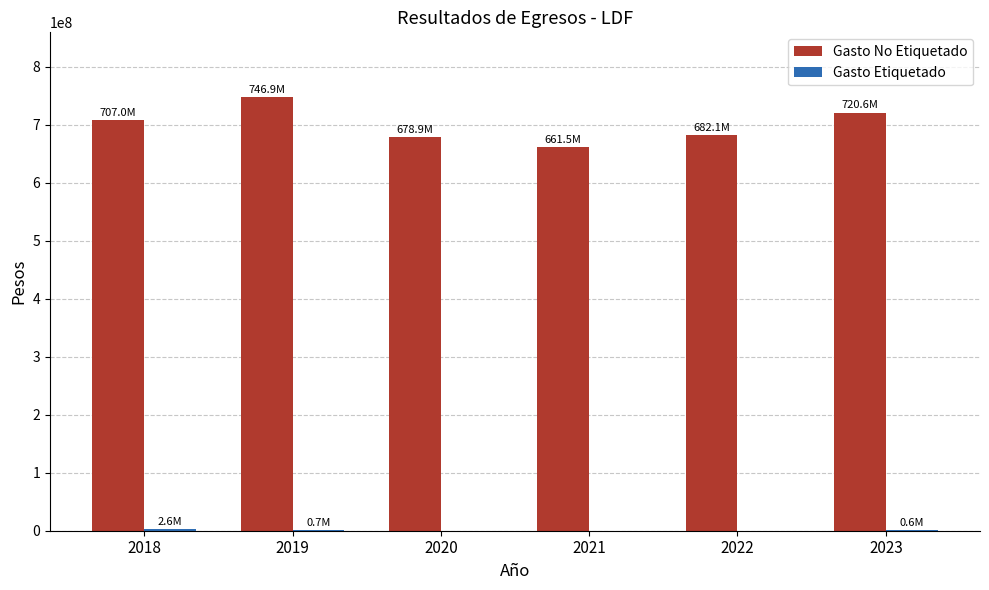

What is the sum of all Gasto No Etiquetado values?

4197028243.2